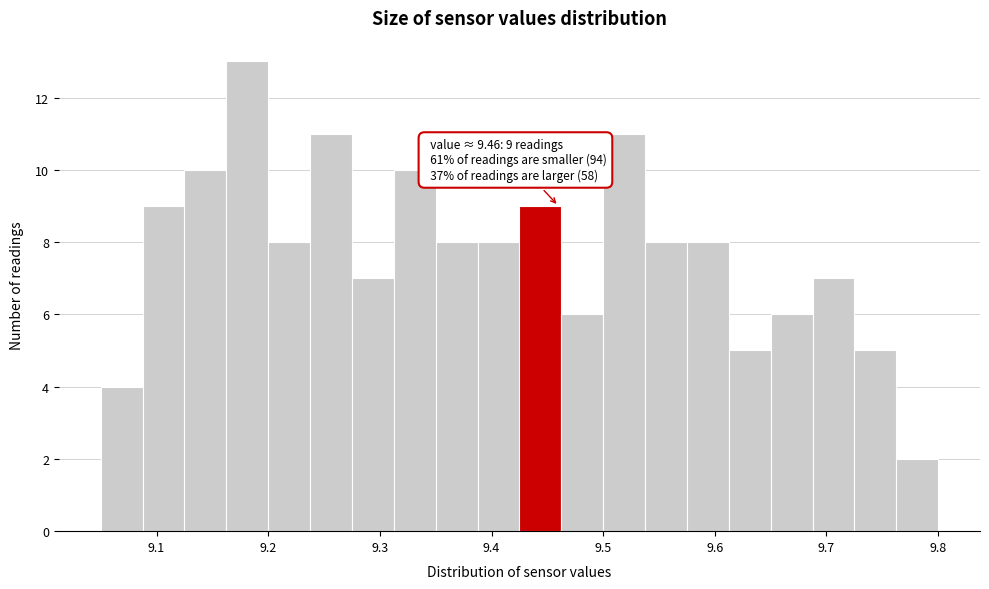

Around what value on the x-axis is the tallest bar? Give the approximate position of its centre, as read against the axis.

9.18